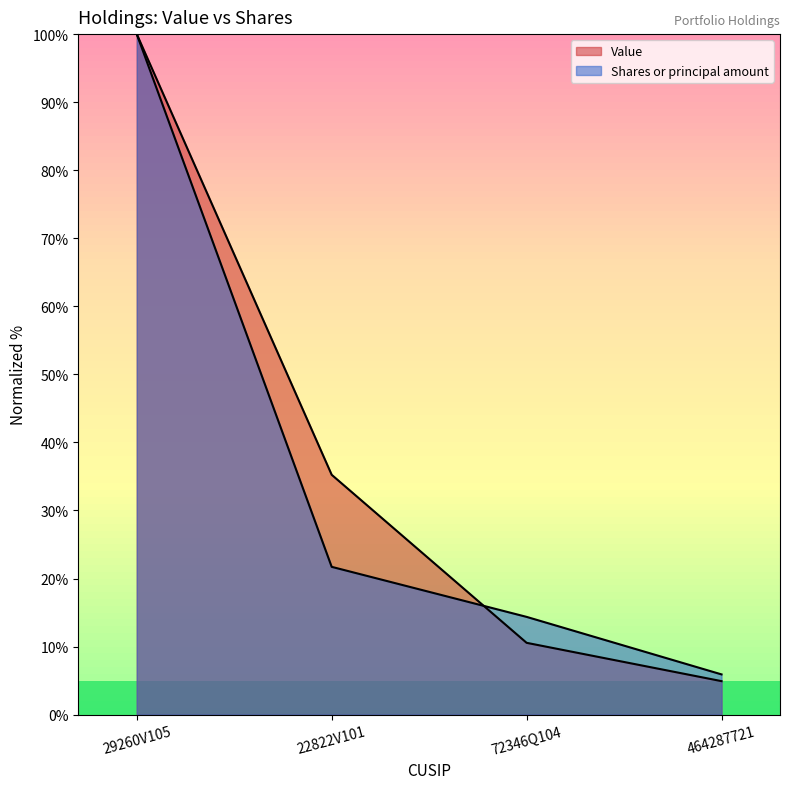

Reading left to right, extract all data points from this chart.

Value: 100.0	35.2	10.6	4.9
Shares or principal amount: 100.0	21.7	14.4	5.9